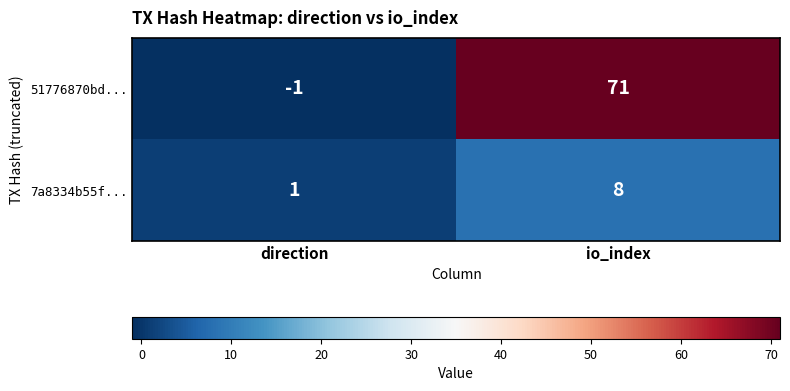

What is the greatest value displayed?

71